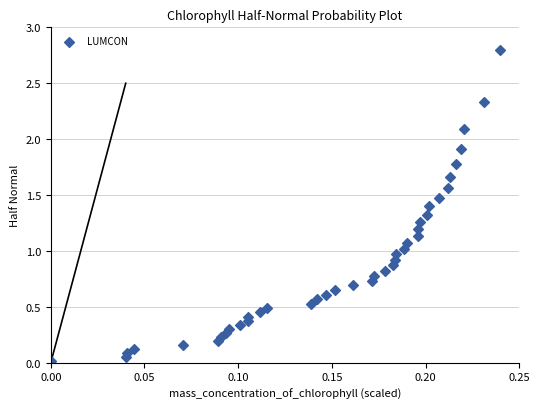

What is the range of Y values (max minus min)?

2.8